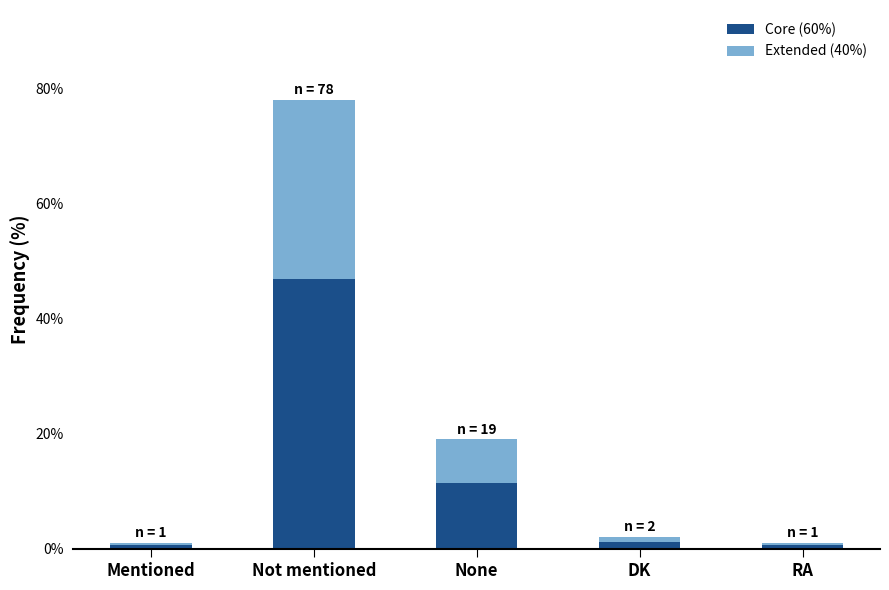

What is the value of the Core (60%) bar at the 3rd from the left?

11.4